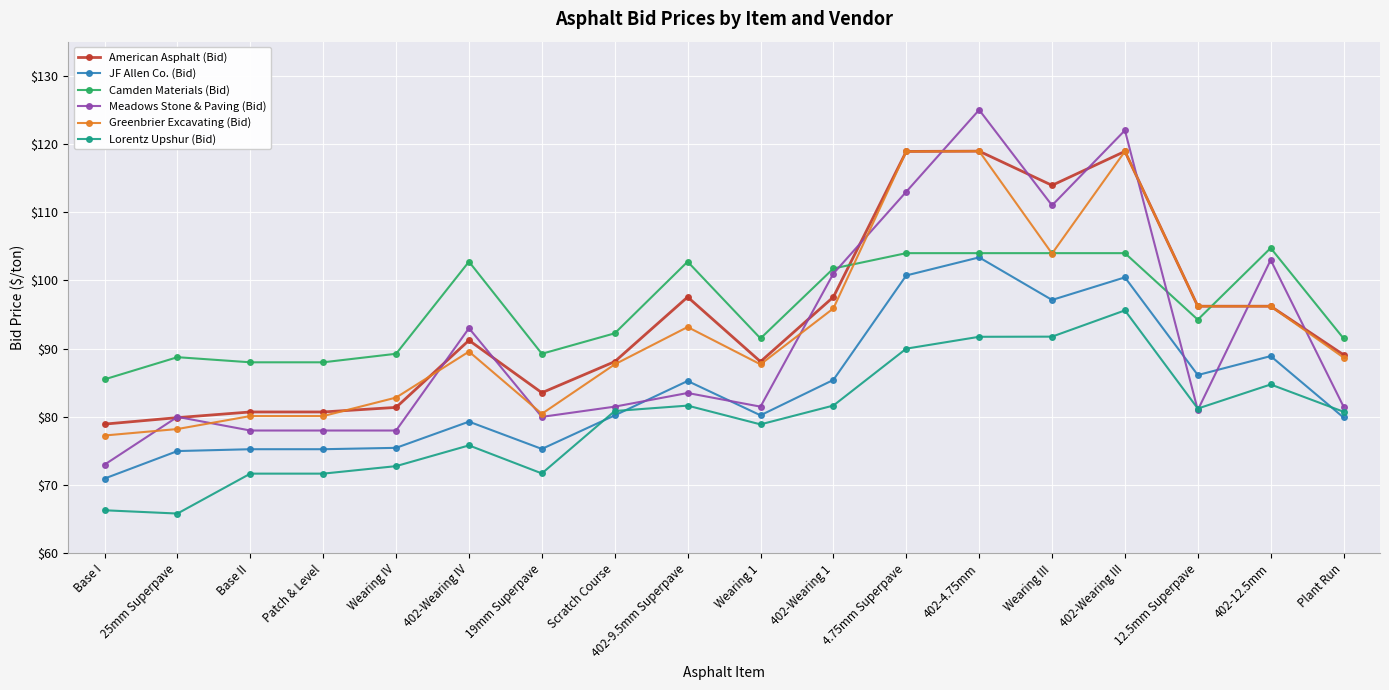

Count the number of categories in the chart.

18